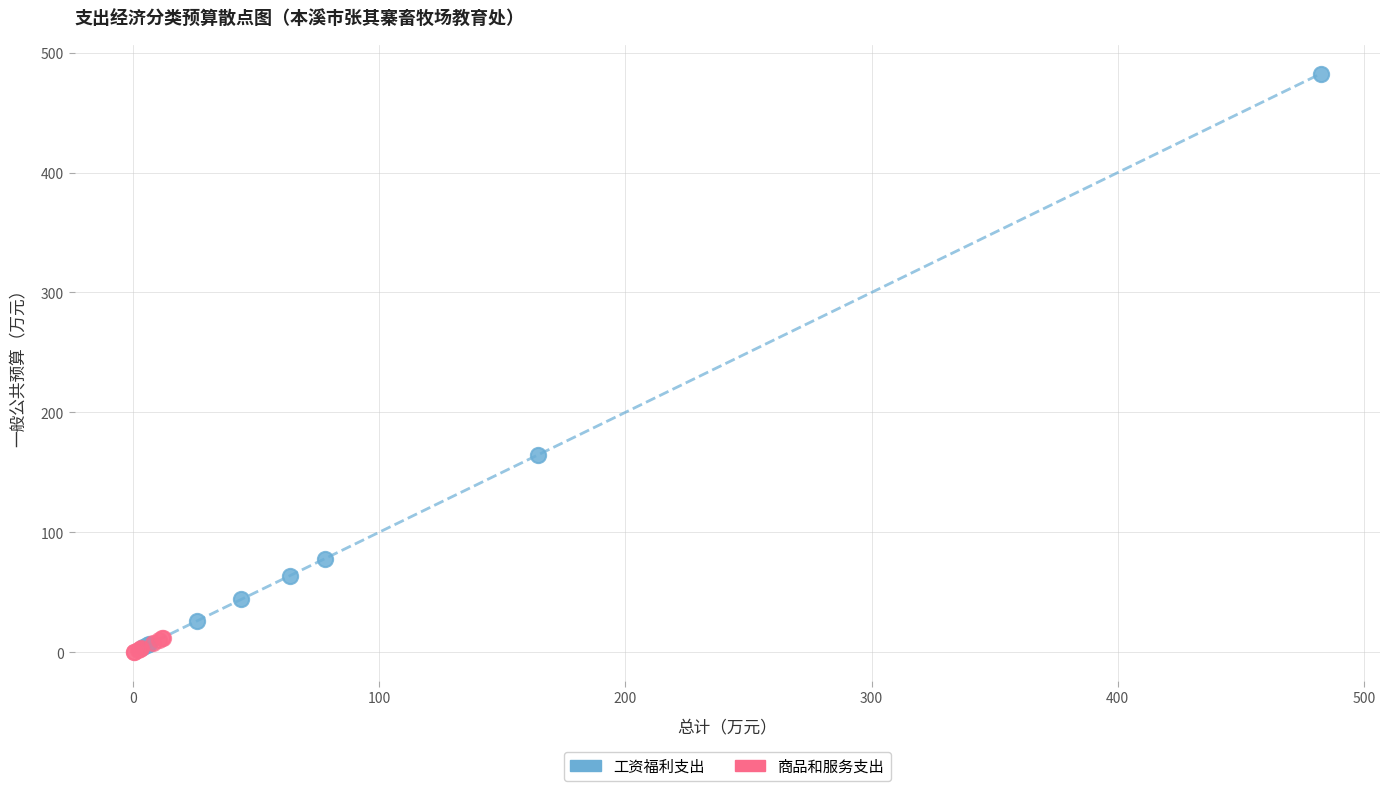

What are all the series names shown in the legend?

工资福利支出, 商品和服务支出